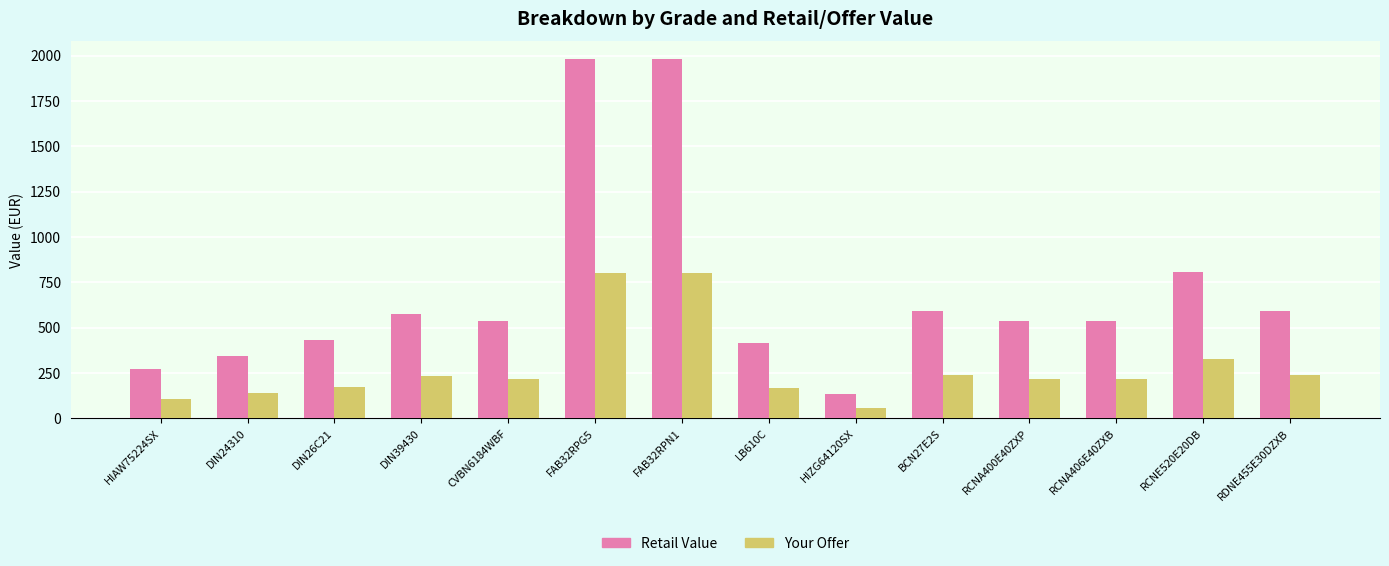

Which series has the widest spread of values?

Retail Value